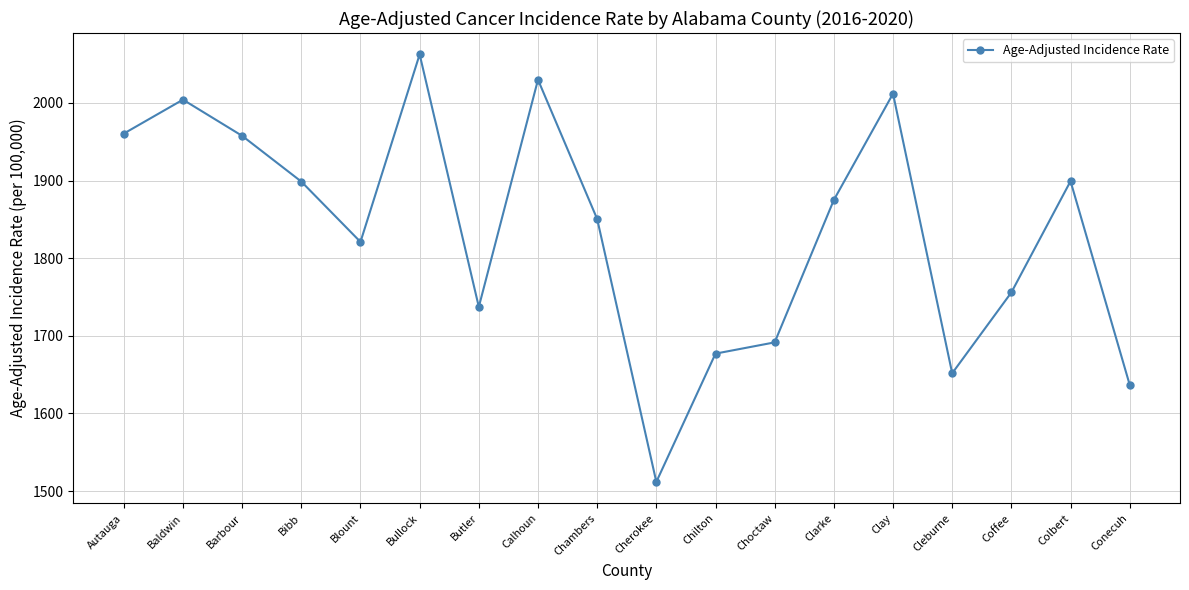

Approximately how many times larger is the value at Bullock compared to Conecuh?

1.3